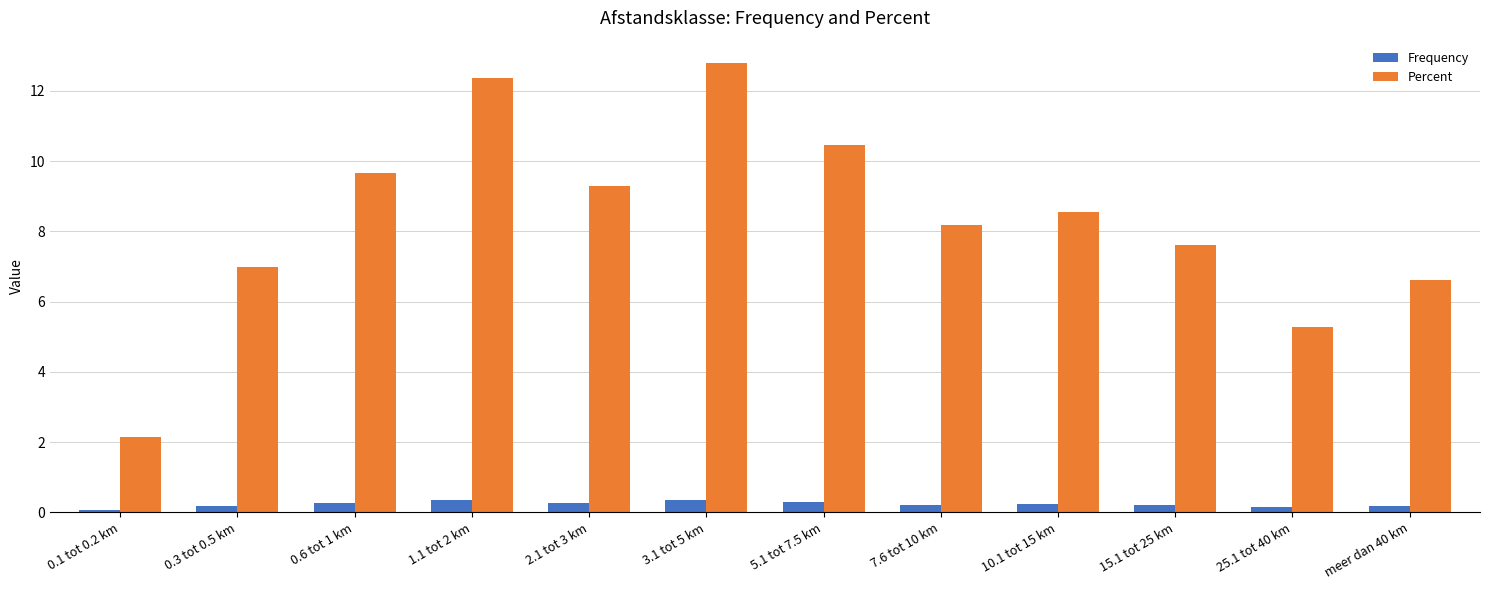

The value of Percent at 25.1 tot 40 km is 7.7. True or false?

False